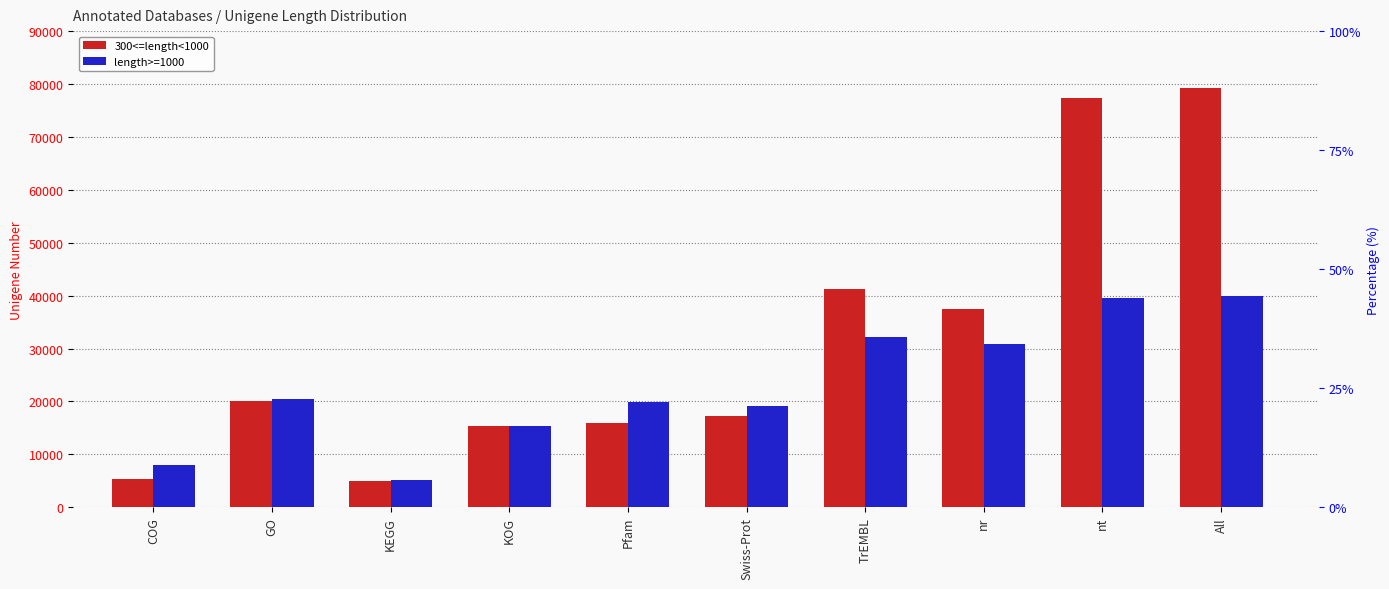

At how many categories does at least one series exceed 68983?

2